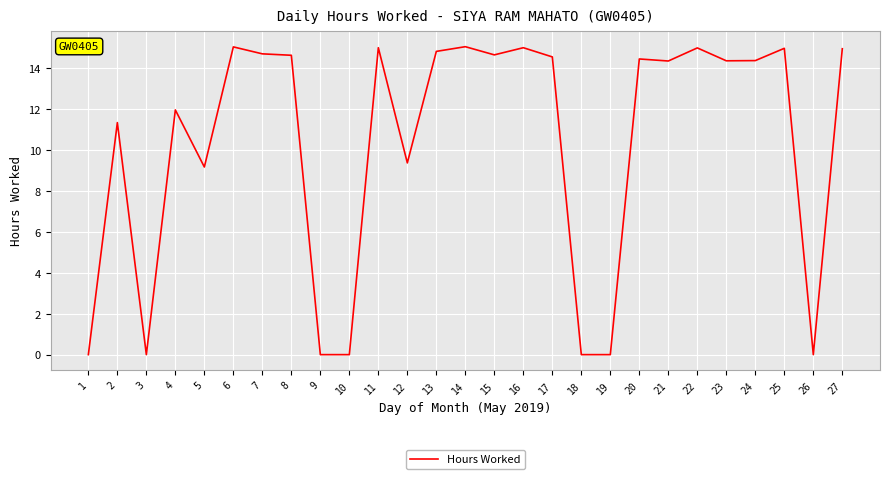

What is the difference between the second highest and minimum values?

15.0